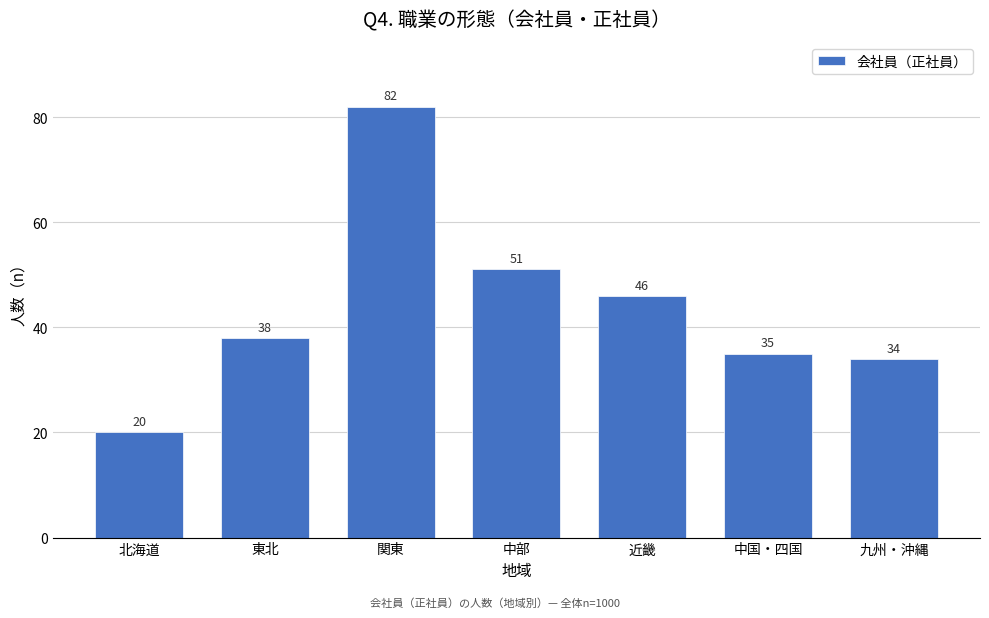

Reading left to right, extract all data points from this chart.

北海道=20	東北=38	関東=82	中部=51	近畿=46	中国・四国=35	九州・沖縄=34